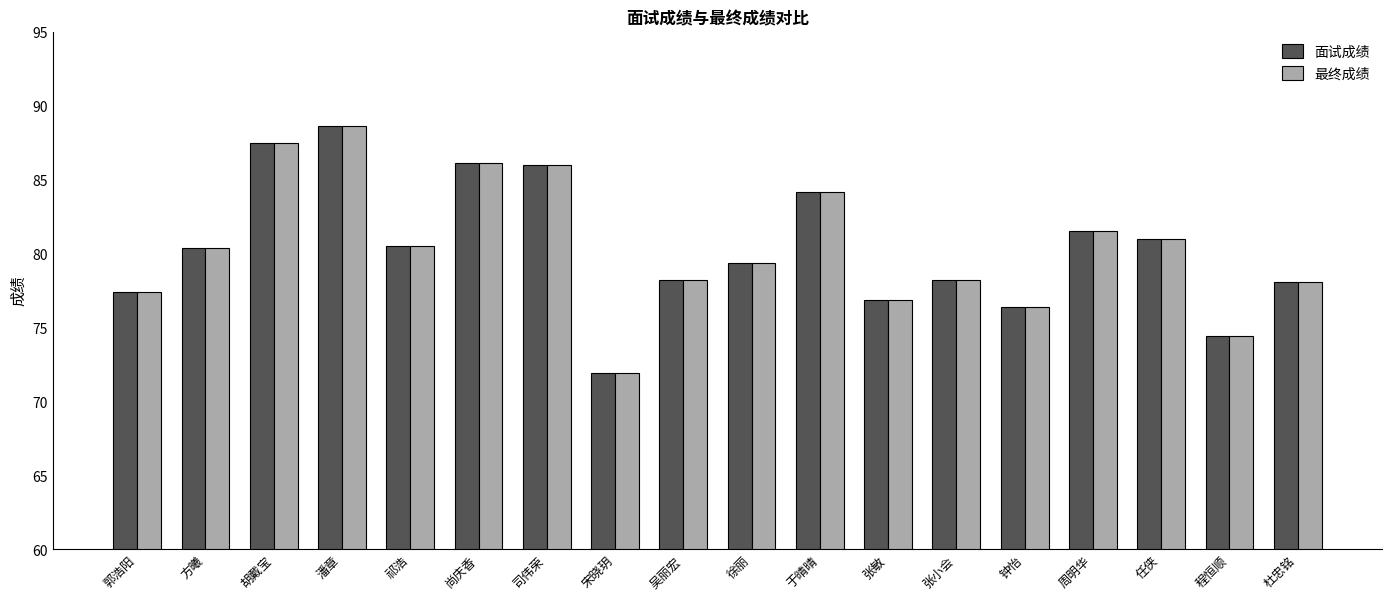

What is the minimum value shown in the chart?

71.9